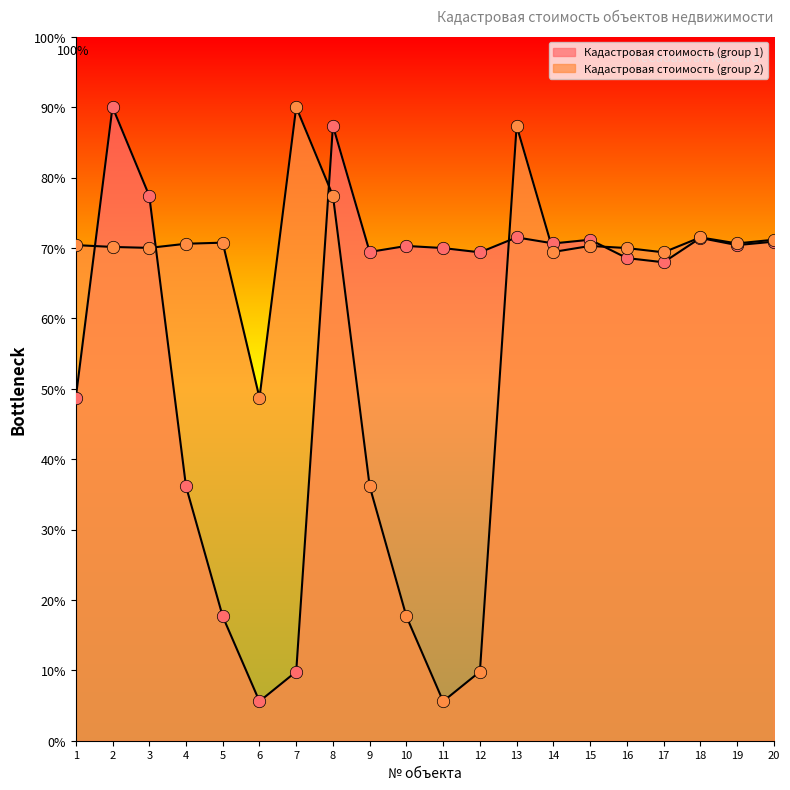

Which series has the largest Y range (max minus min)?

Кадастровая стоимость (group 1)